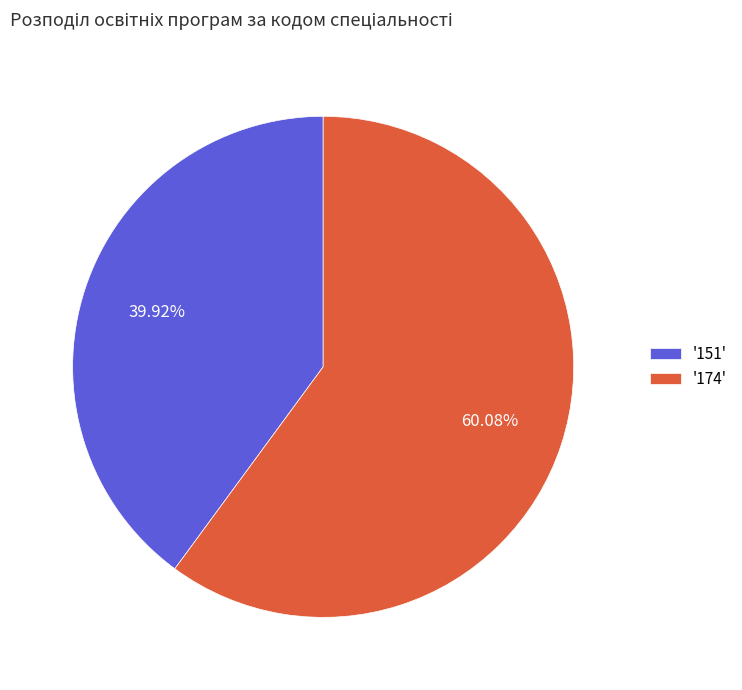

Rank the categories by value from lowest to highest.

'151', '174'